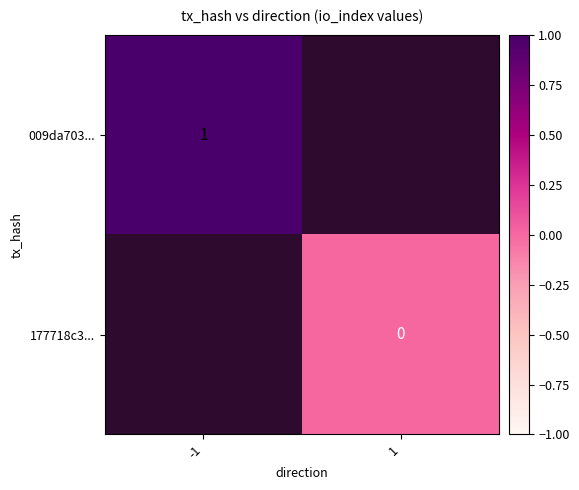

Is it true that 009da703... equals 1 at -1?

True